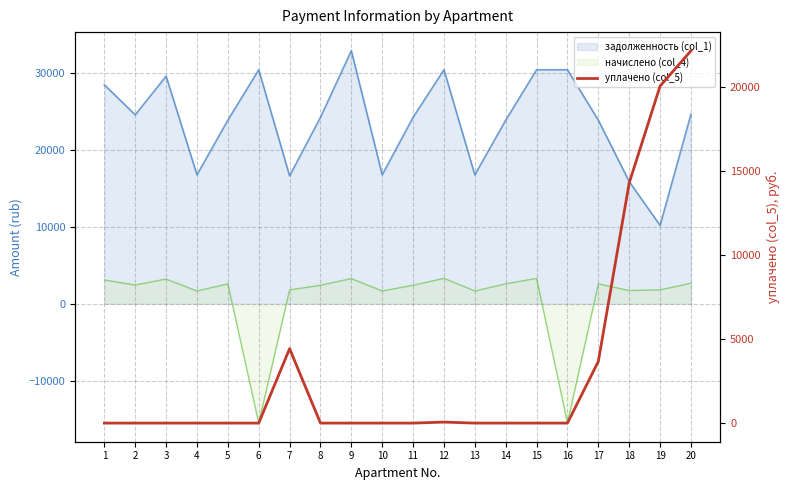

Does the chart display data point markers on the line(s)?

No